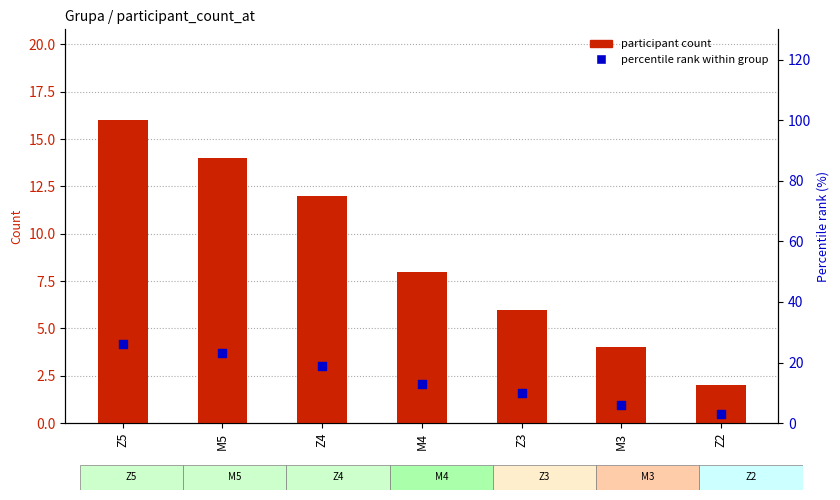

Which series contains the highest Y value?

percentile rank within group